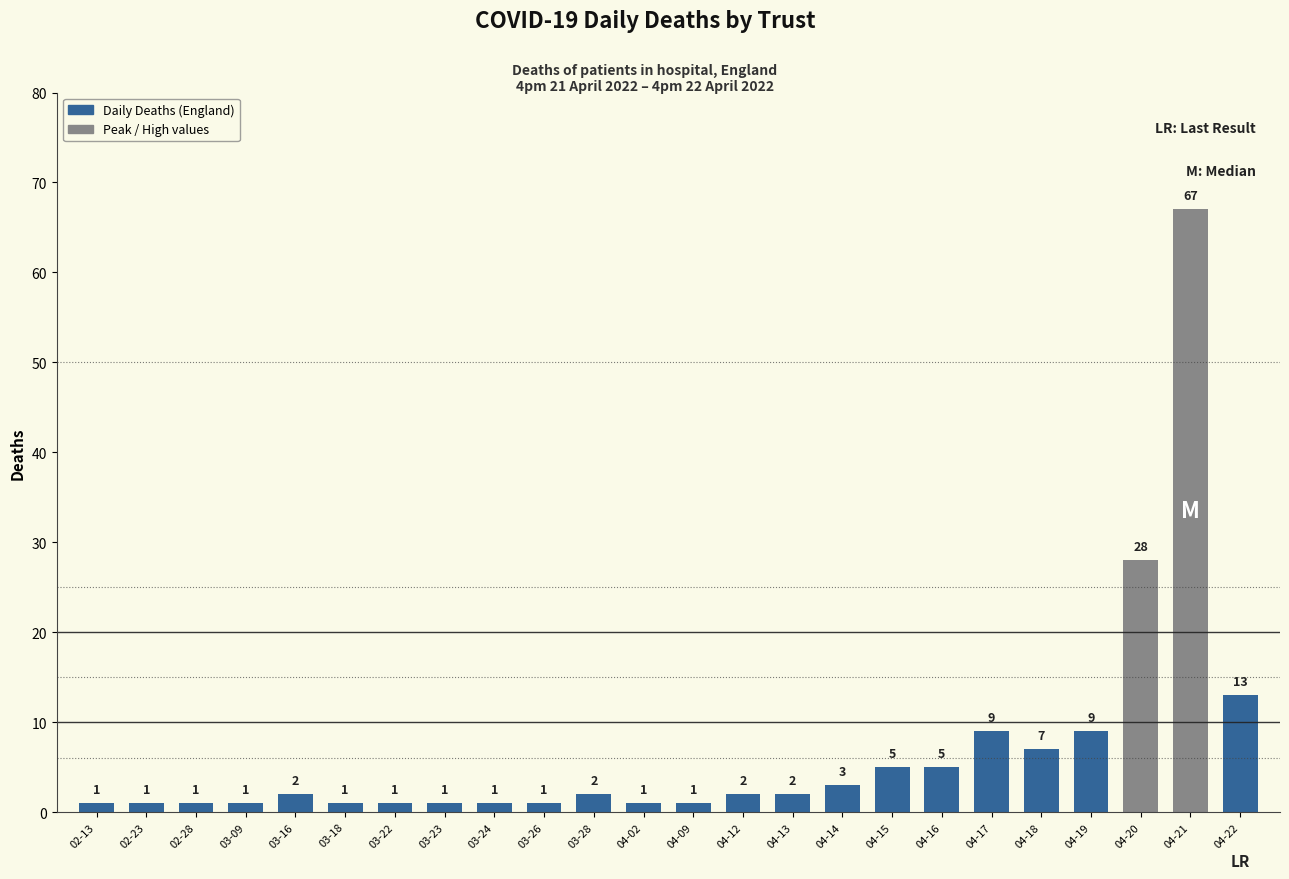

What is the difference between the maximum and minimum values?

66